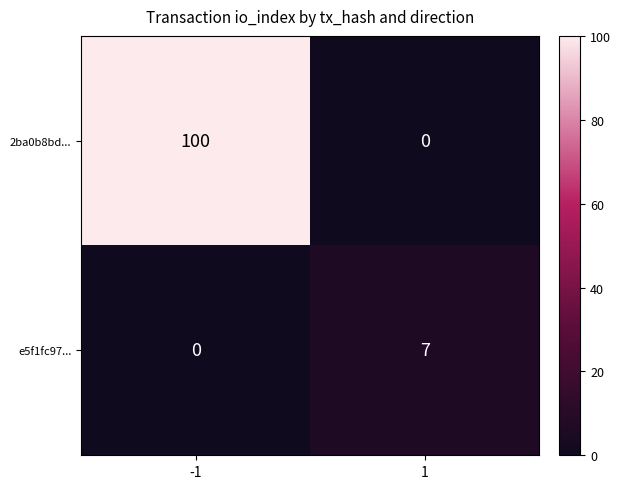

The value of 2ba0b8bd... at -1 is 70. True or false?

False